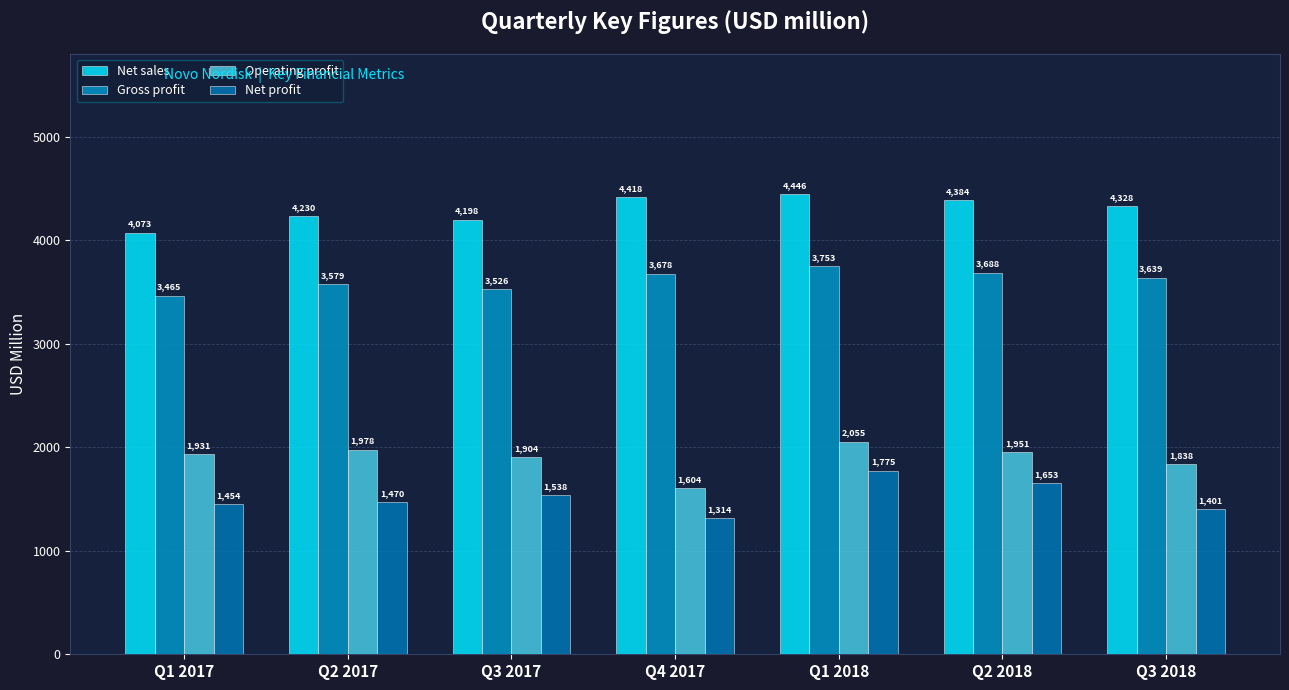

Are the bars horizontal?

No